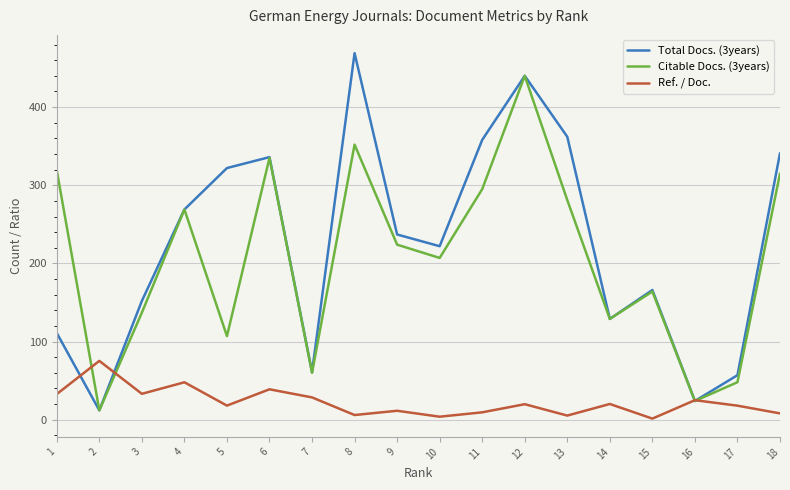

At which category is the sum across all series the highest?

12